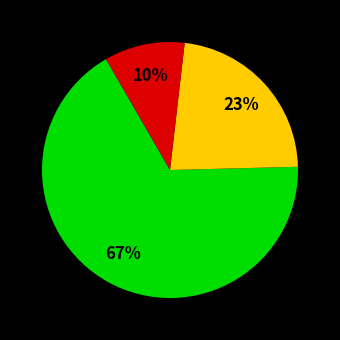

To the nearest percent, what is the average slice percentage?

33%